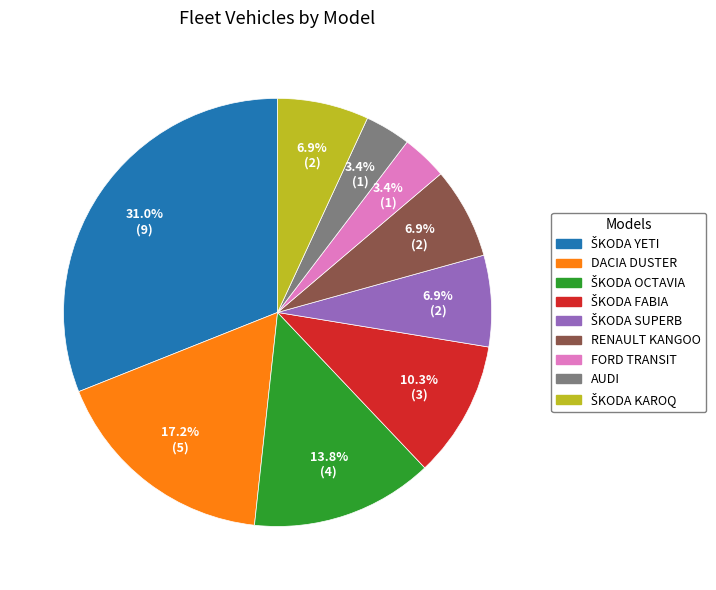

Is there any slice that represents more than half of the pie?

No